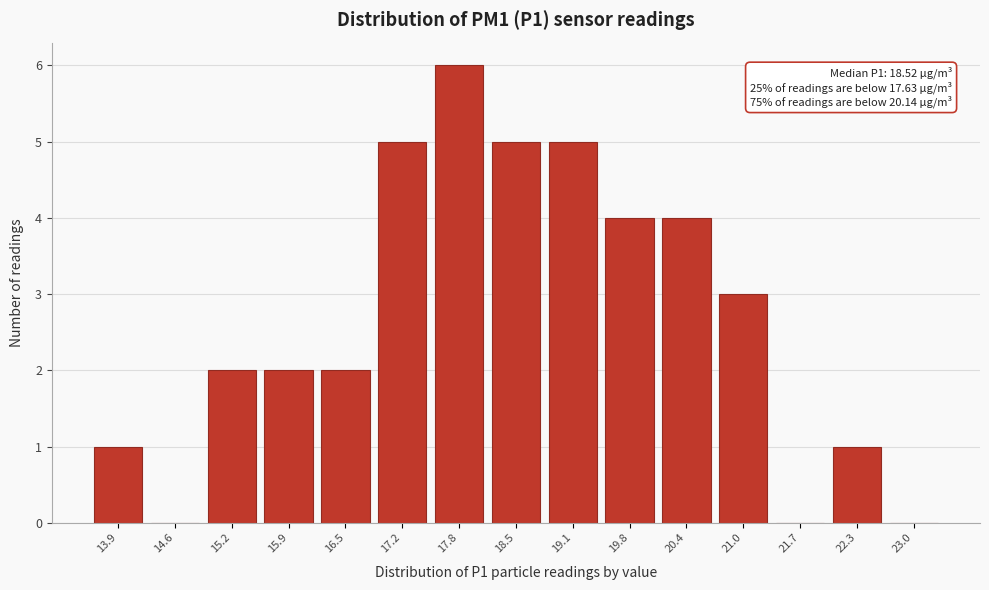

Reading left to right, transcribe all the data shown in this chart.

13.9=1	14.6=0	15.2=2	15.9=2	16.5=2	17.2=5	17.8=6	18.5=5	19.1=5	19.8=4	20.4=4	21.0=3	21.7=0	22.3=1	23.0=0